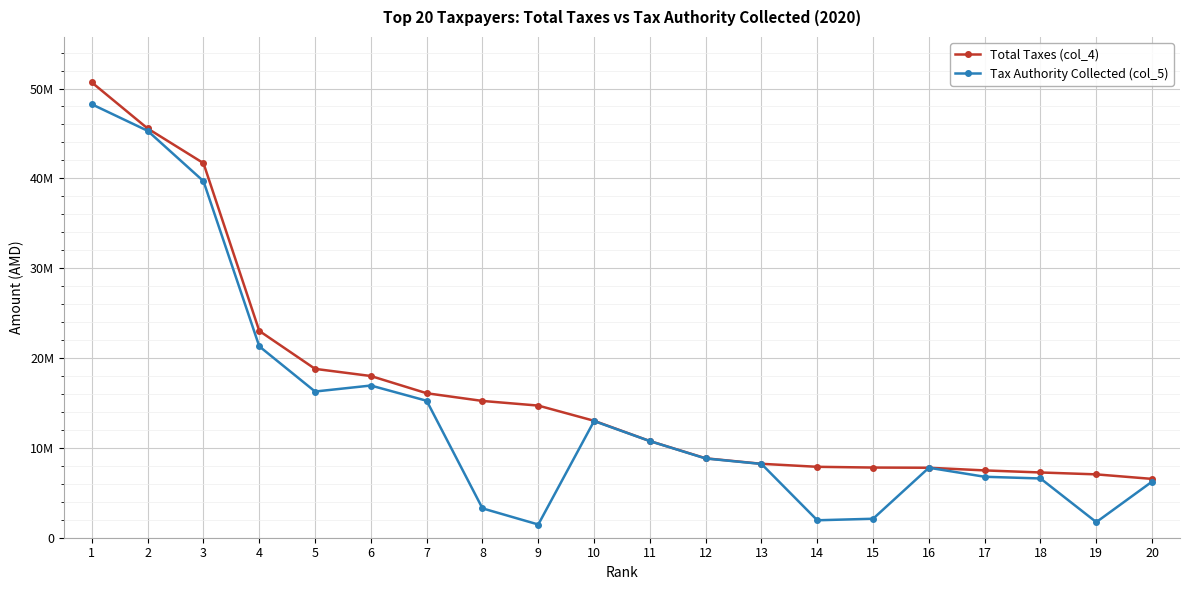

Is the value of Tax Authority Collected (col_5) at 2 greater than the value of Total Taxes (col_4) at 10?

Yes